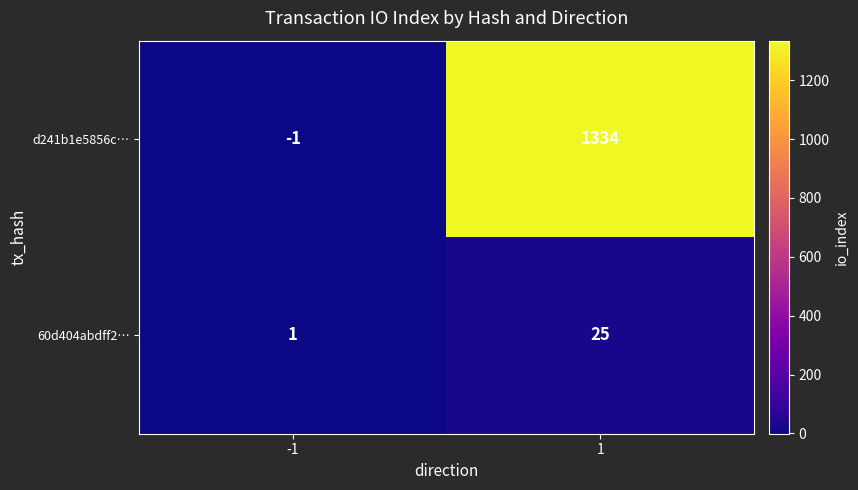

Reading left to right, list all the values displayed in this chart.

d241b1e5856c…: -1	1334
60d404abdff2…: 1	25